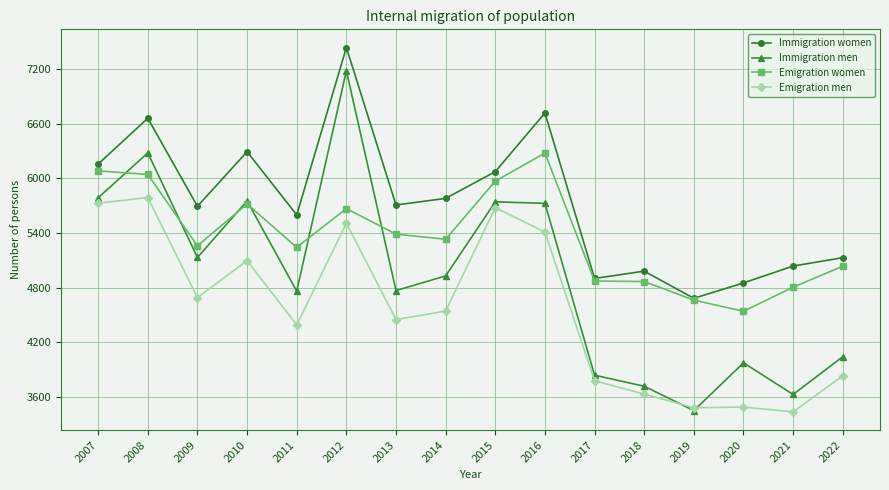

How many categories are shown in the chart?

16